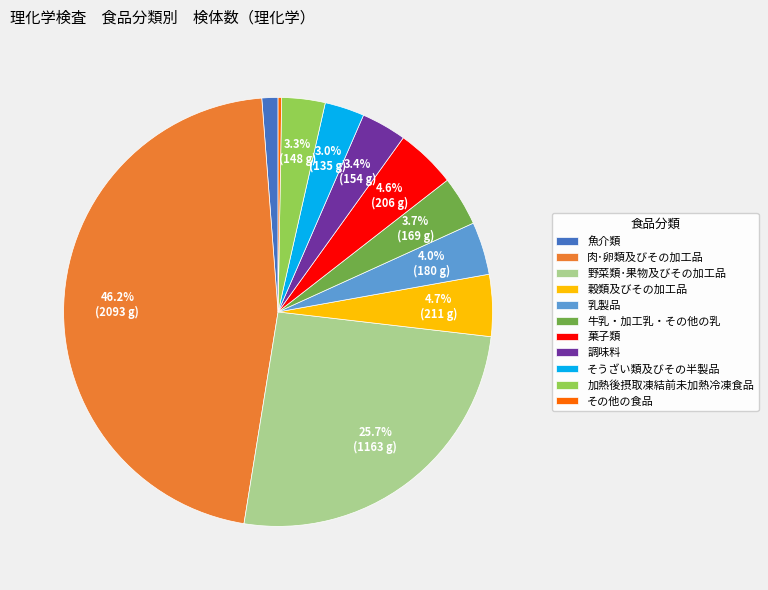

To the nearest percent, what is the difference between the largest and smallest slice percentages?

46%